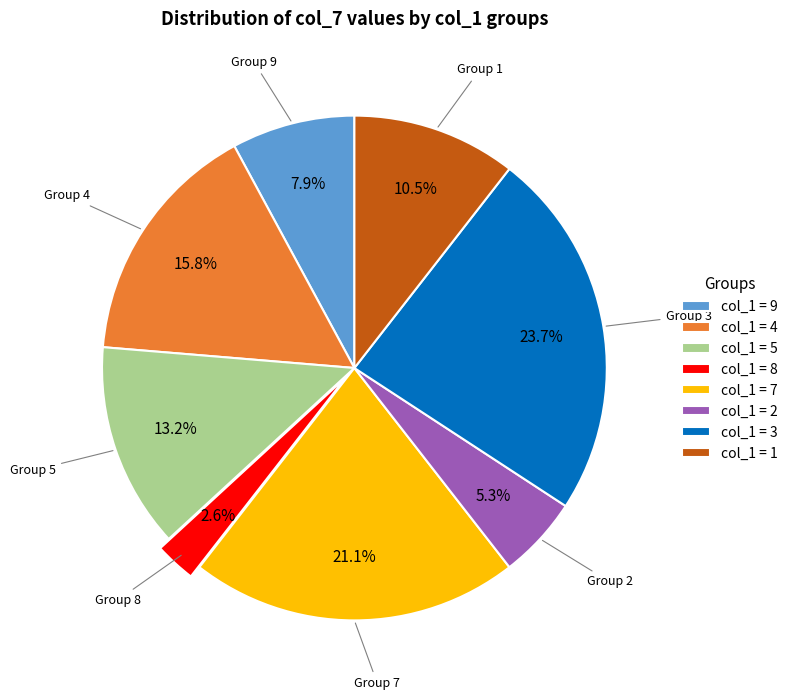

Rank the categories by value from lowest to highest.

Group 8, Group 2, Group 9, Group 1, Group 5, Group 4, Group 7, Group 3